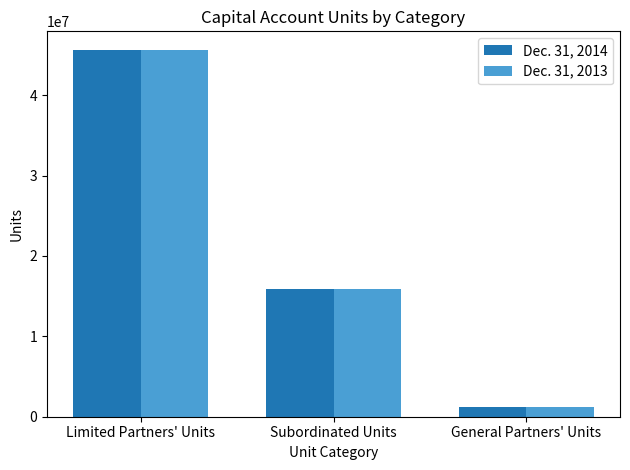

Are the bars grouped side by side (vs. stacked)?

Yes